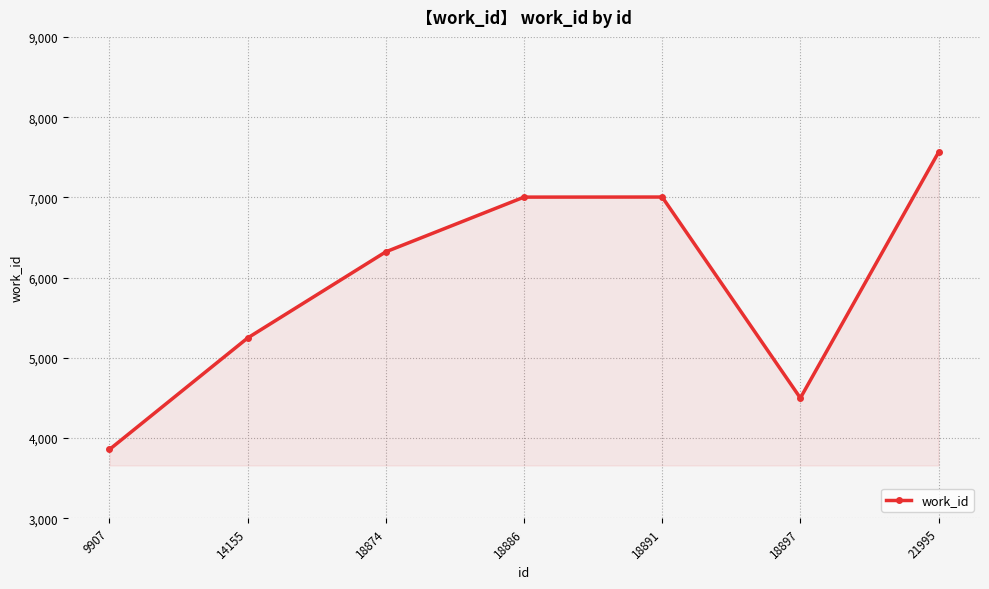

Which label corresponds to the largest value in the chart?

21995